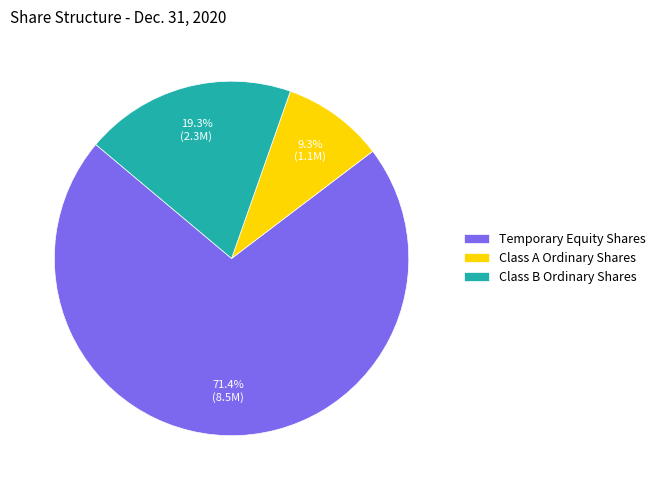

Rank the categories by value from highest to lowest.

Temporary Equity Shares, Class B Ordinary Shares, Class A Ordinary Shares